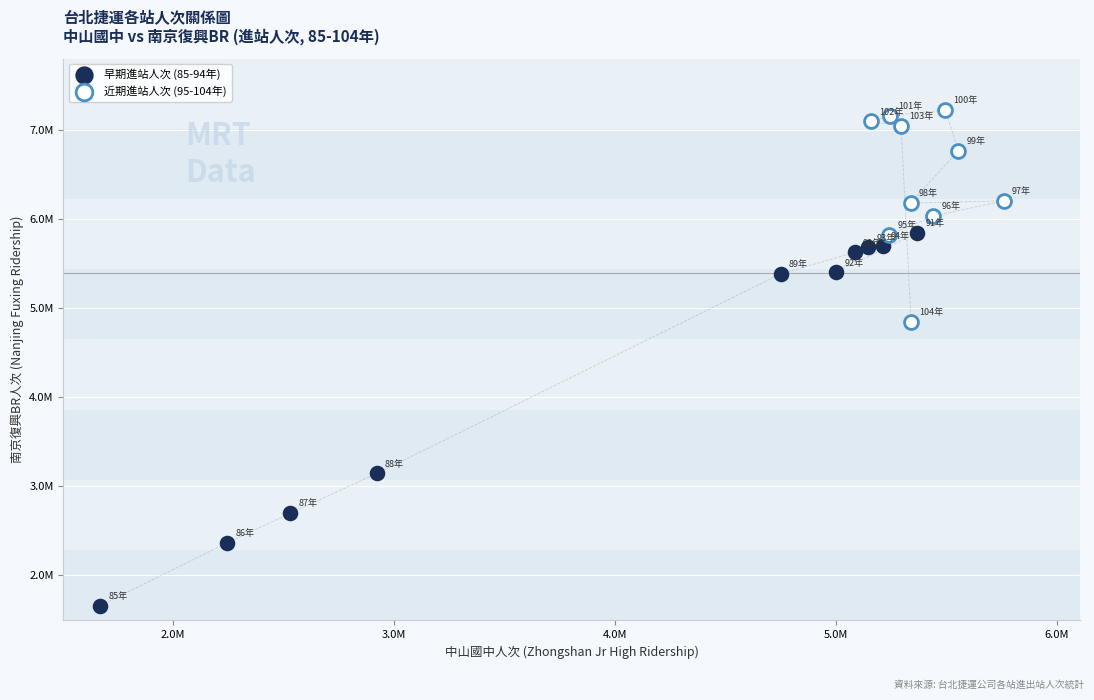

What are all the series names shown in the legend?

早期進站人次 (85-94年), 近期進站人次 (95-104年)